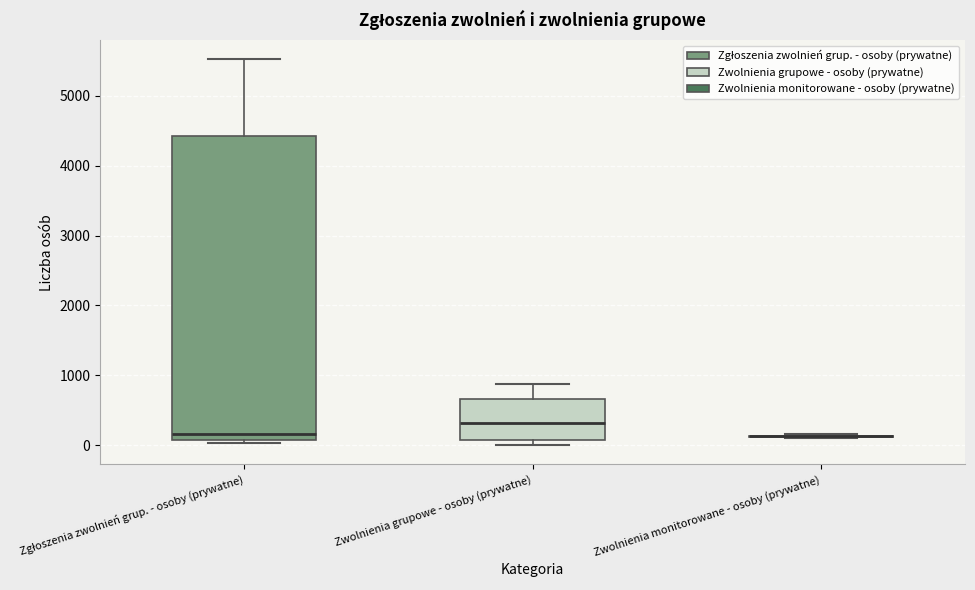

Which box is the tallest, from its lower edge to its upper edge?

Zgłoszenia zwolnień grup. - osoby (prywatne)